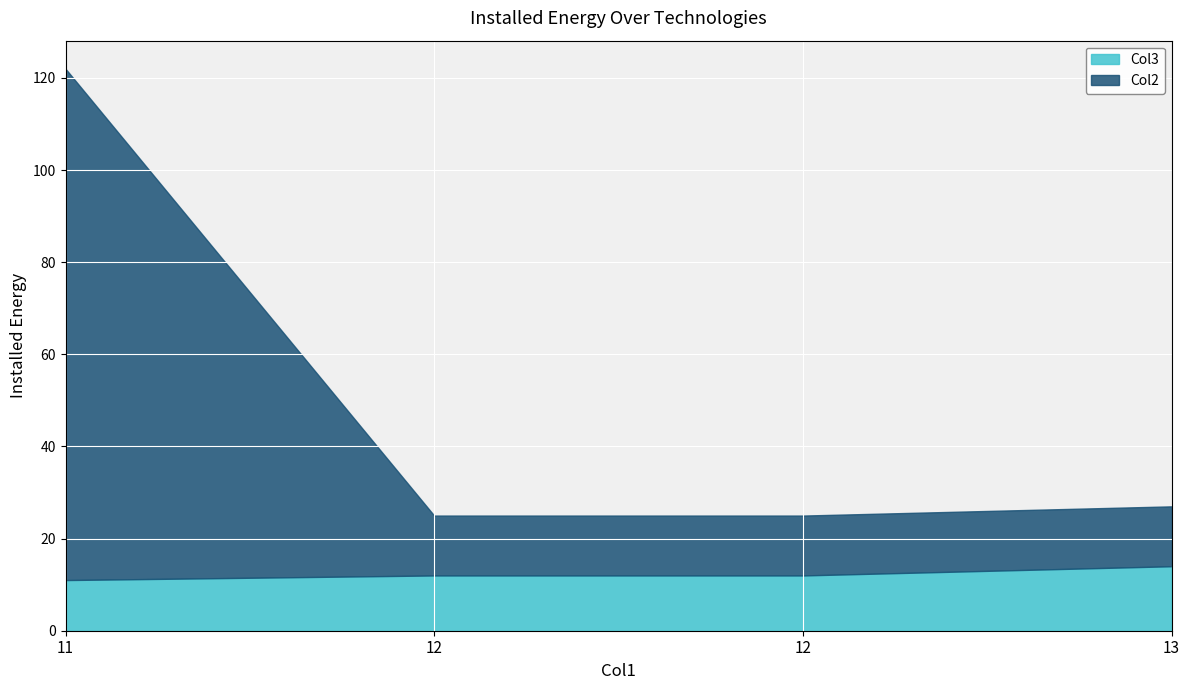

Between 11 and 13, which is larger?

13